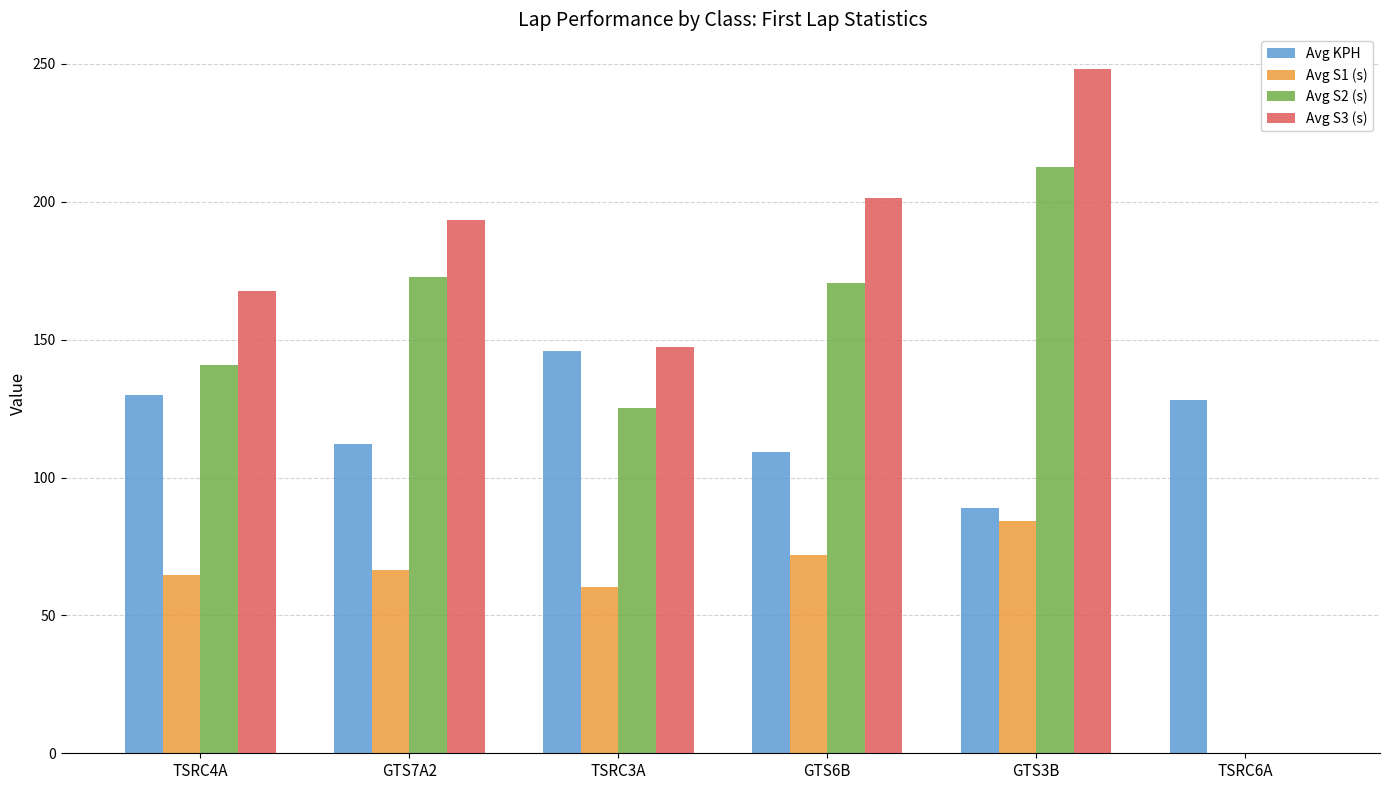

Is it true that Avg S2 (s) equals 170.5 at GTS6B?

True